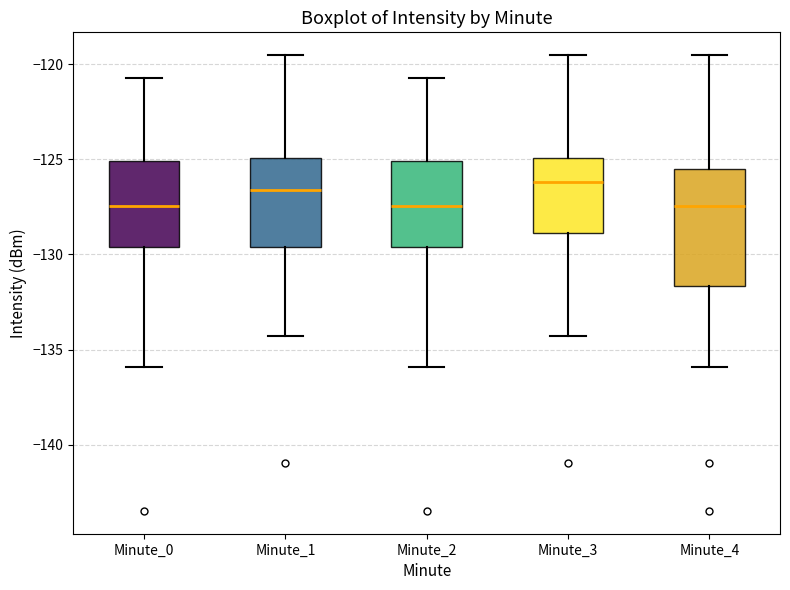

Comparing the boxes themselves (not the whiskers), which one is the tallest?

Minute_4